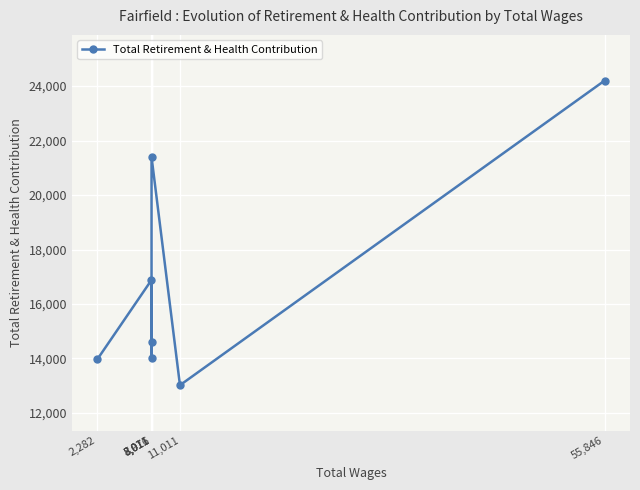

Rank the categories by value from highest to lowest.

55,846, 8,011, 7,976, 8,011, 8,011, 2,282, 11,011